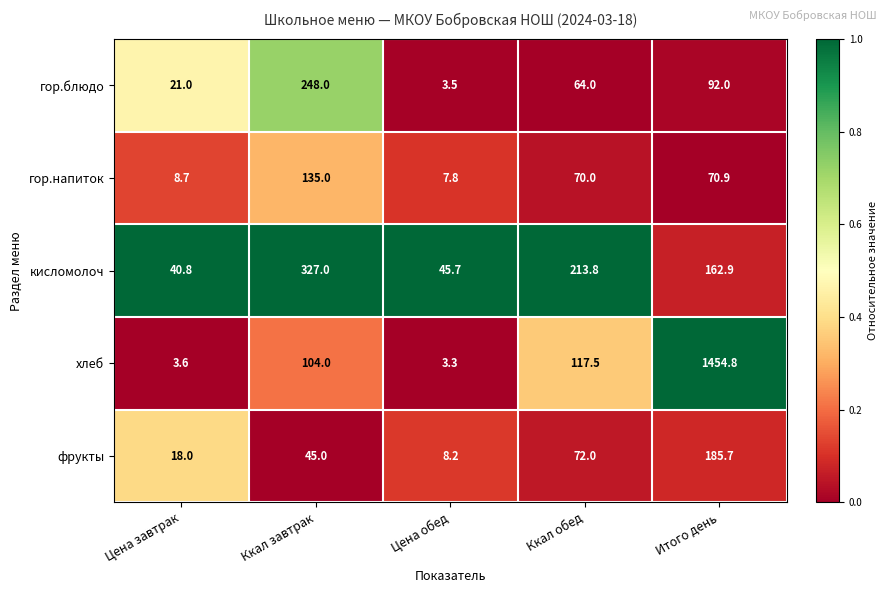

What is the difference between the maximum and minimum values in the фрукты series?

177.5